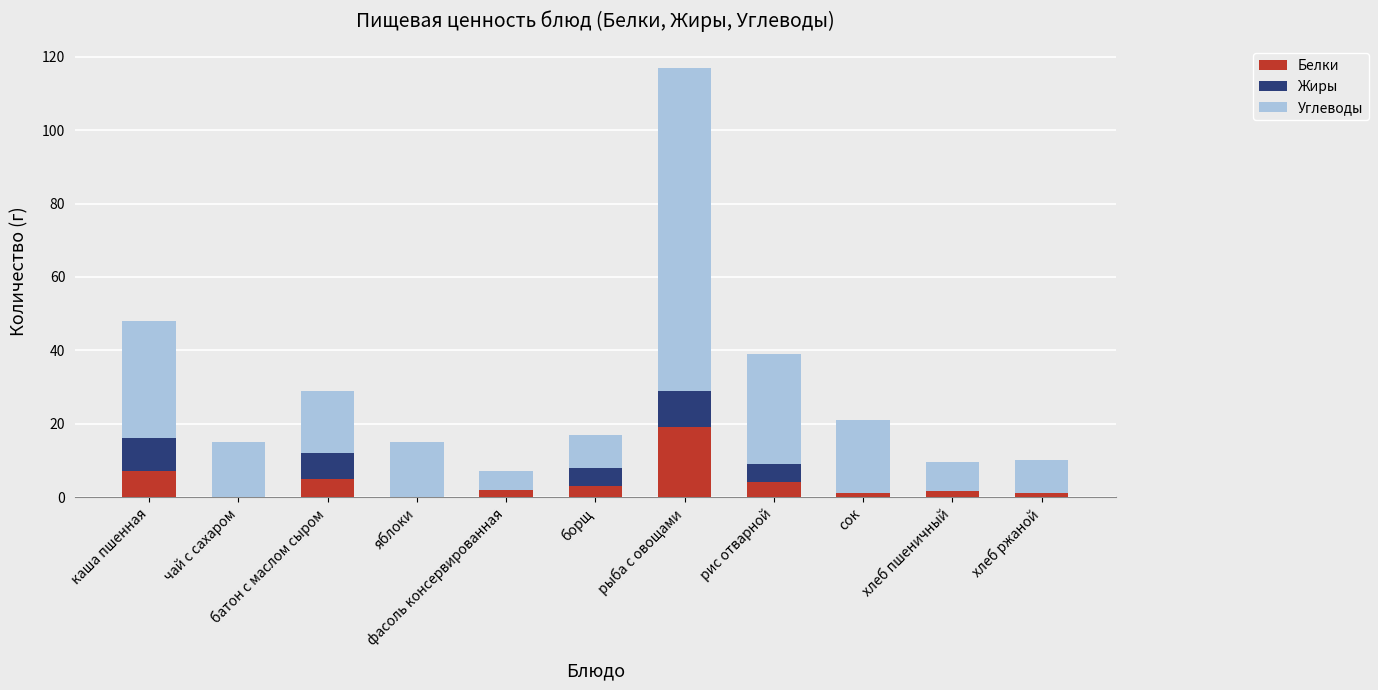

What is the sum of all Белки values?

43.6